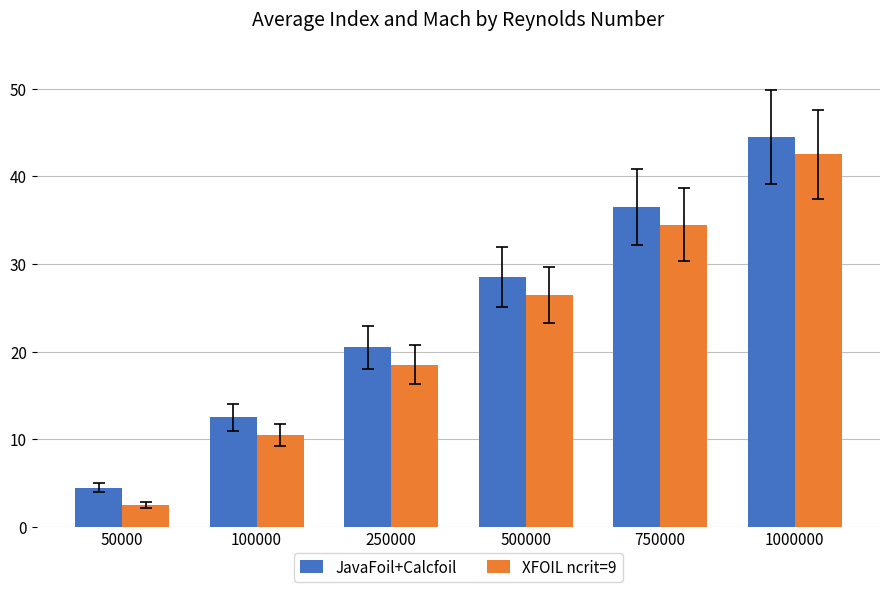

Rank the series by their average value, from lowest to highest.

XFOIL ncrit=9, JavaFoil+Calcfoil